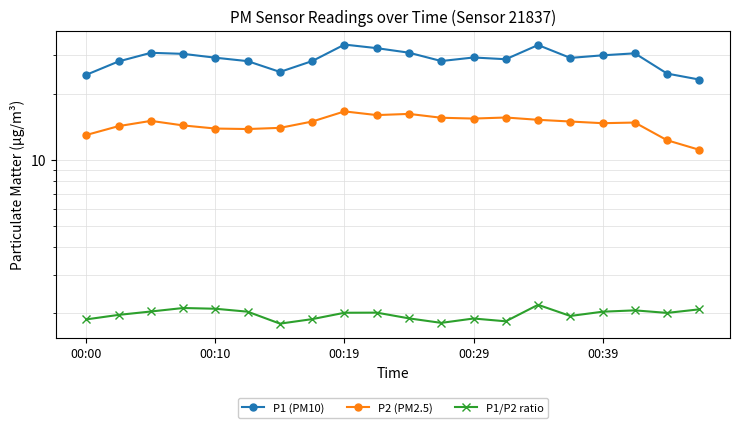

True or false: P1/P2 ratio and P2 (PM2.5) intersect in this chart.

False